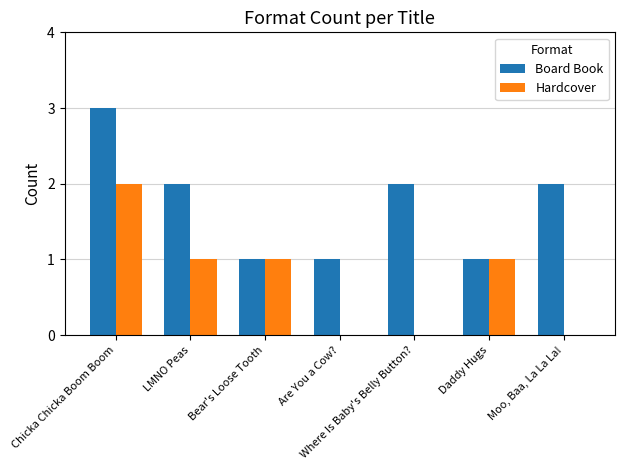

Where does the Hardcover series first go above 1?

Chicka Chicka Boom Boom